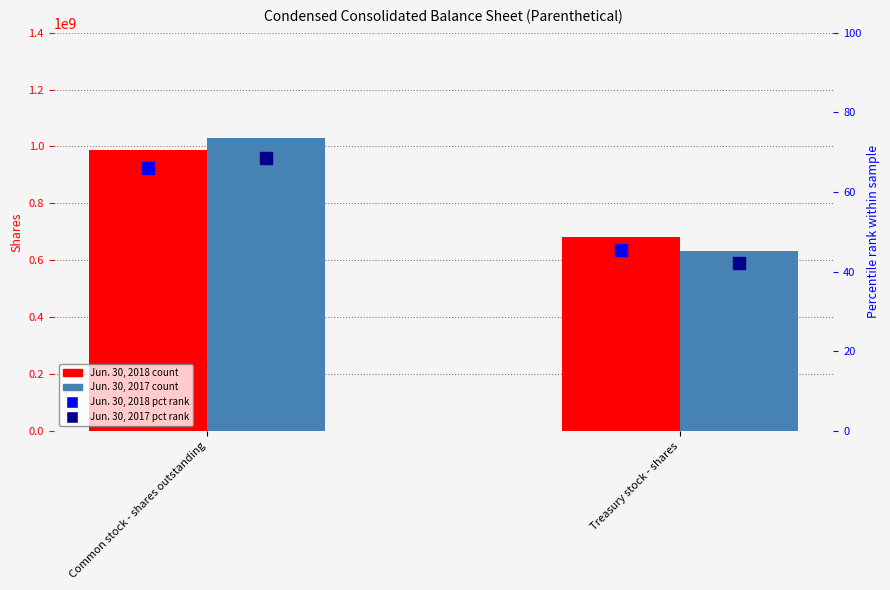

At which label does Jun. 30, 2017 reach its peak?

Common stock - shares outstanding